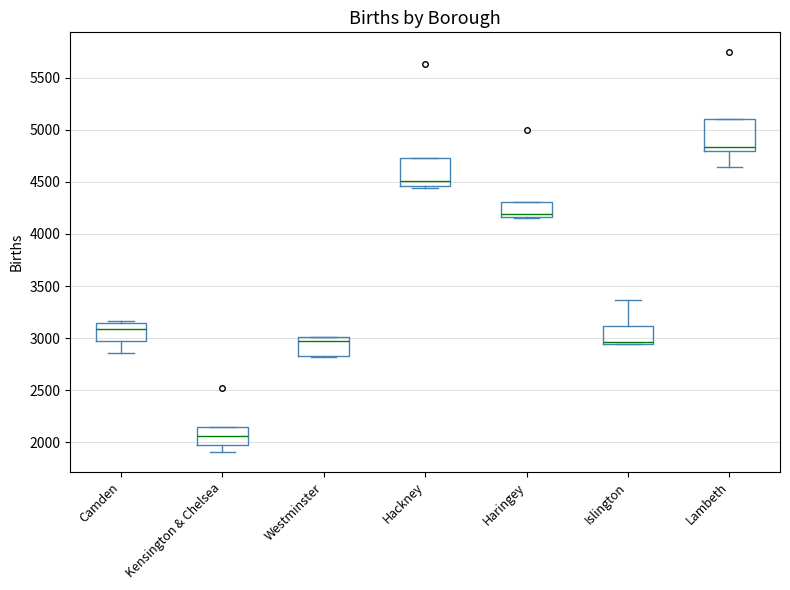

Reading left to right, transcribe this box plot: for each box, give where its median line is, the range the box spans, and where its two whiskers end, as read against the y-axis. The values are not printed on the chart, so give them approximately, as read against the axis.

Camden: median 3100, box 2950 to 3150, whiskers 2850 to 3150
Kensington & Chelsea: median 2050, box 2000 to 2150, whiskers 1900 to 2150
Westminster: median 2950, box 2850 to 3000, whiskers 2800 to 3000
Hackney: median 4500, box 4450 to 4700, whiskers 4450 to 4700
Haringey: median 4200, box 4150 to 4300, whiskers 4150 to 4300
Islington: median 2950 (just above the box's lower edge), box 2950 to 3100, whiskers 2950 to 3350
Lambeth: median 4850, box 4800 to 5100, whiskers 4650 to 5100